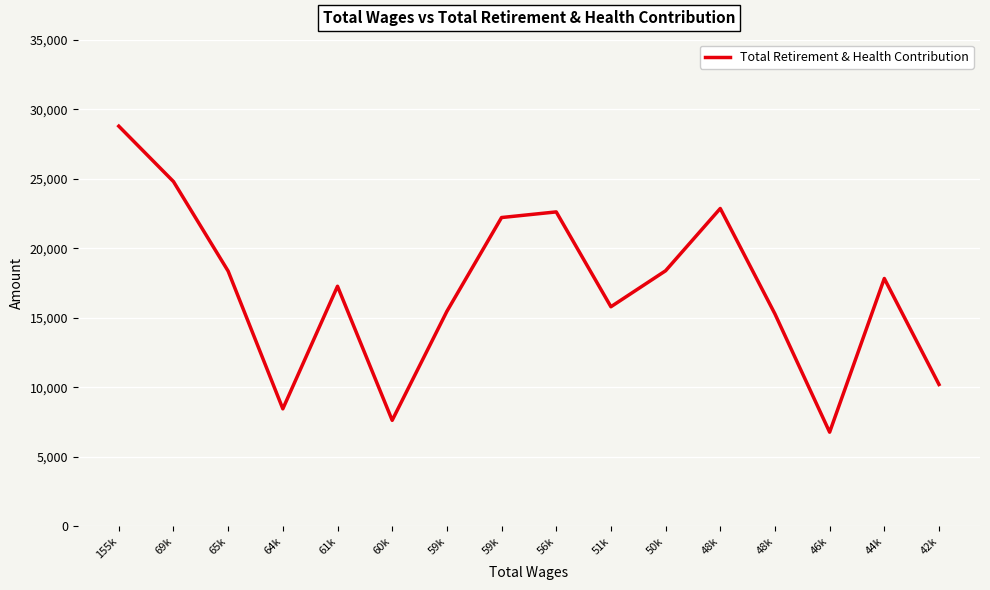

How many interior local peaks (higher than both neighbors) does the data have?

4